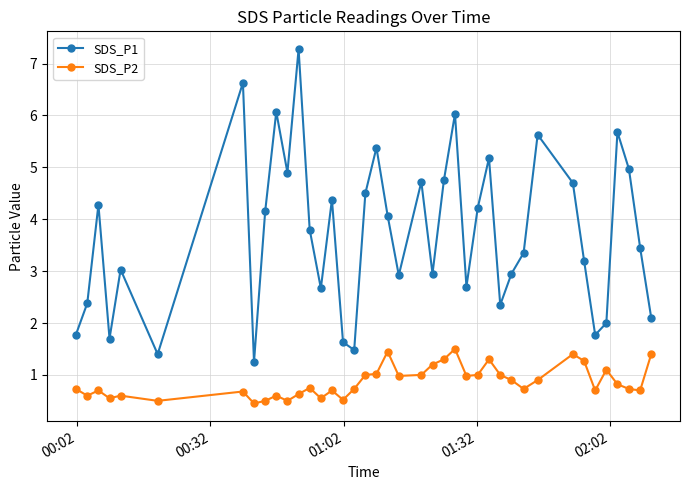

True or false: SDS_P1 and SDS_P2 cross at least once.

False